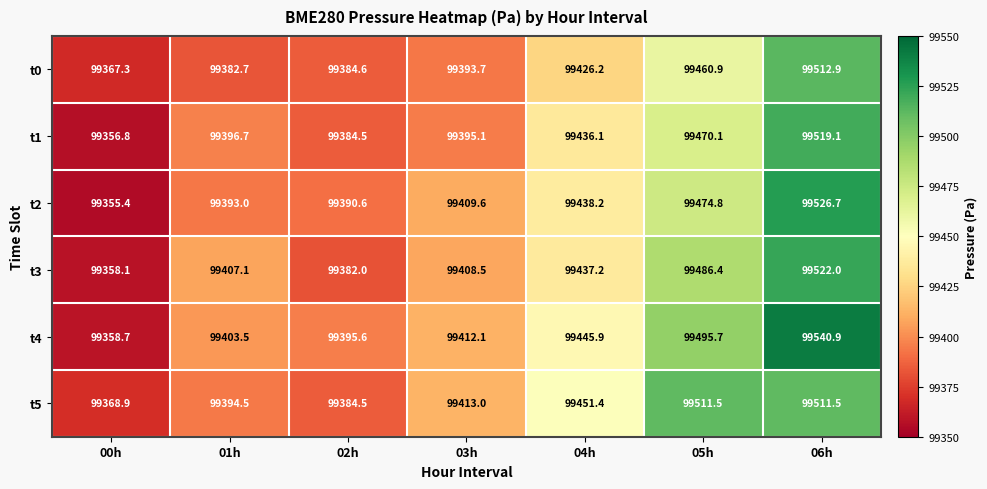

Count the number of data series in this chart.

6